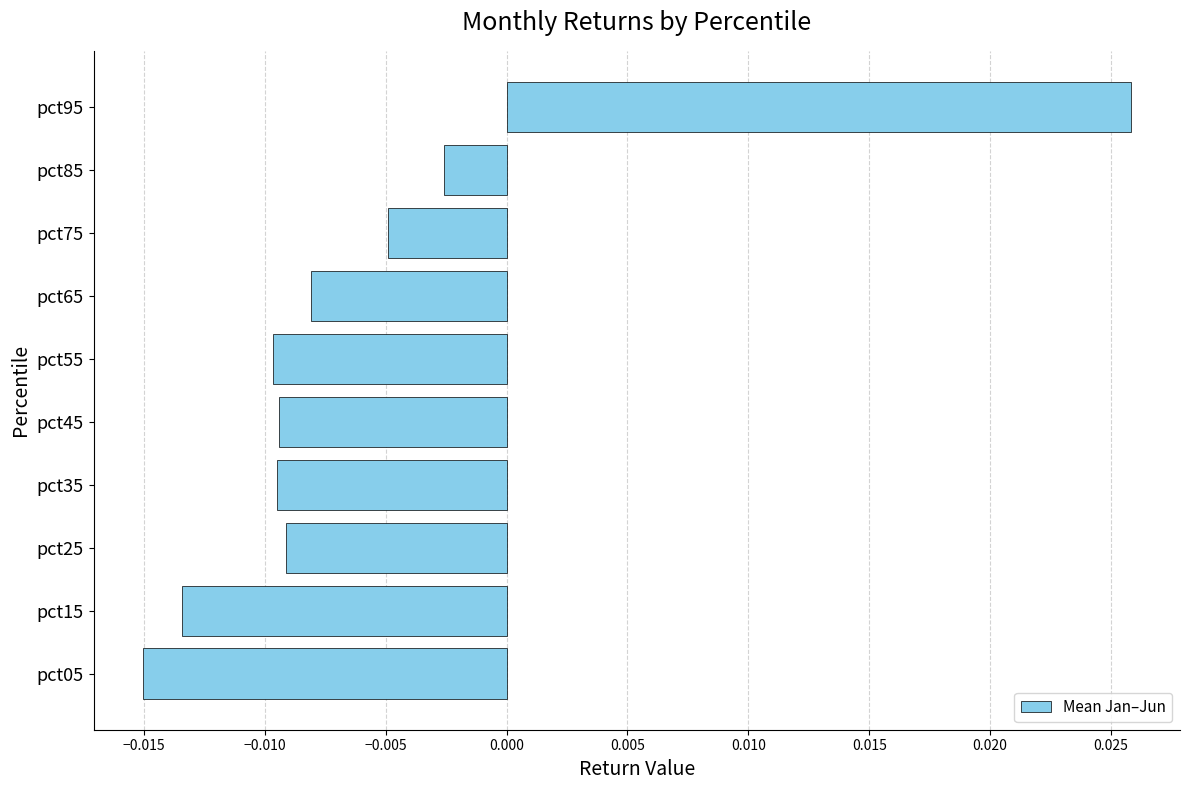

How many distinct data groups are displayed?

1